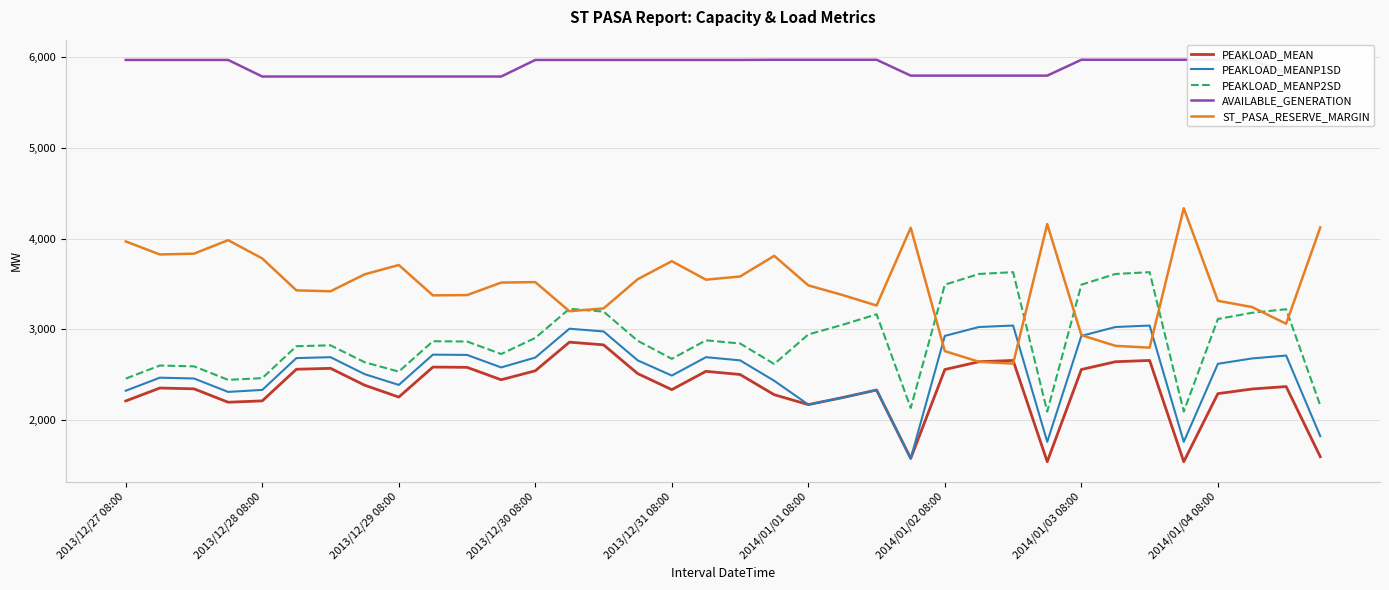

True or false: PEAKLOAD_MEAN and PEAKLOAD_MEANP2SD cross at least once.

False